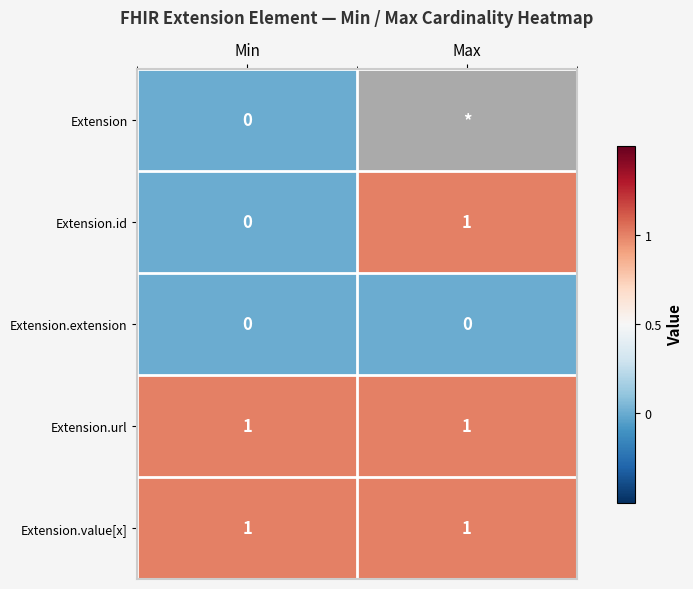

True or false: Extension.extension has a value of 0 at Min.

True